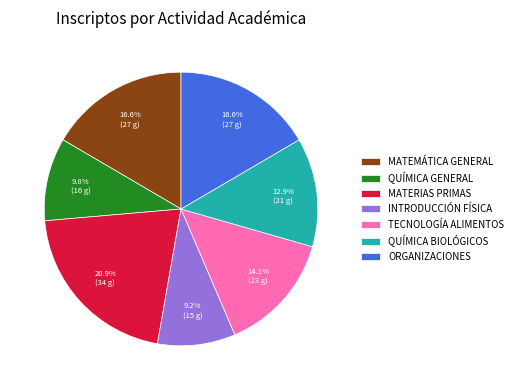

Count the number of slices in the pie.

7